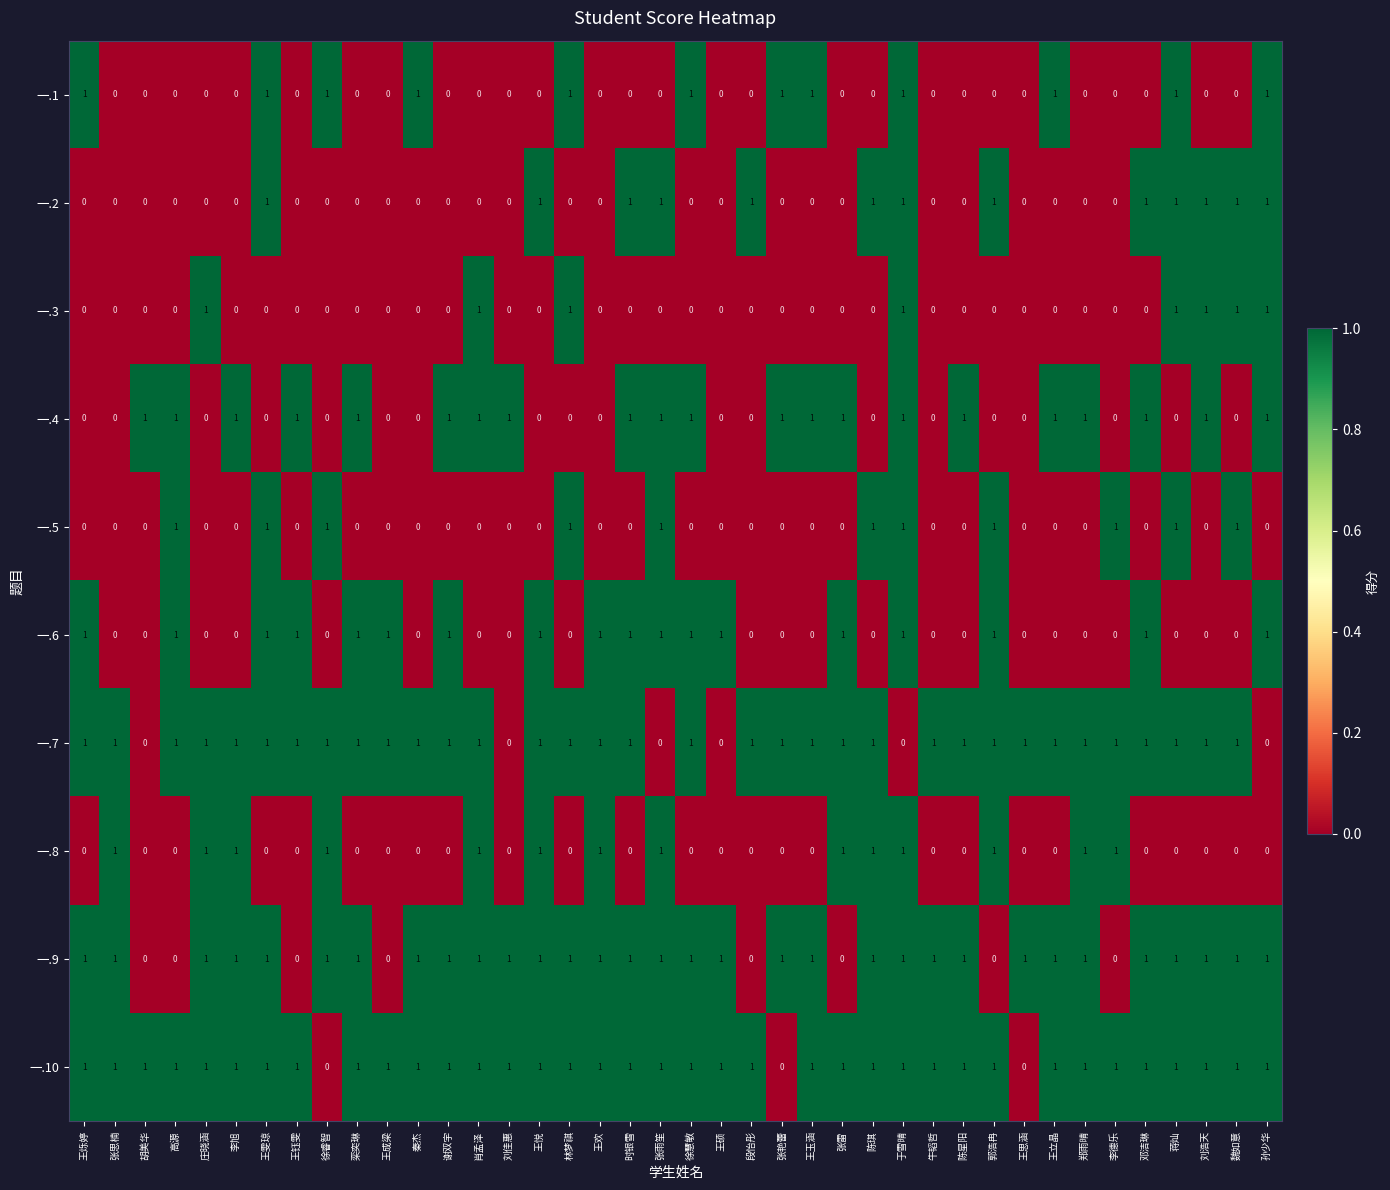

What is the sum of all 一.8 values?

14